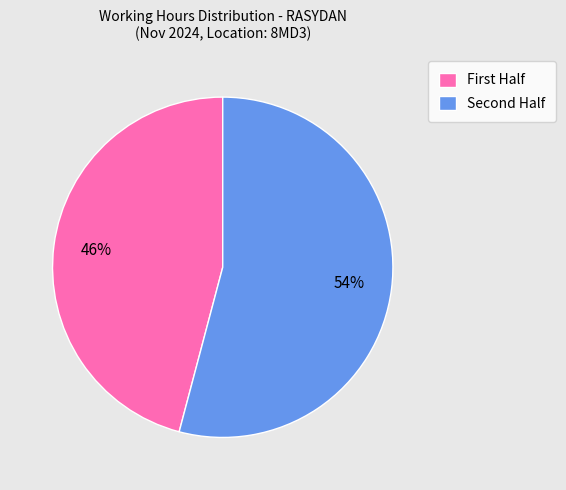

Rank the categories by value from highest to lowest.

Second Half, First Half